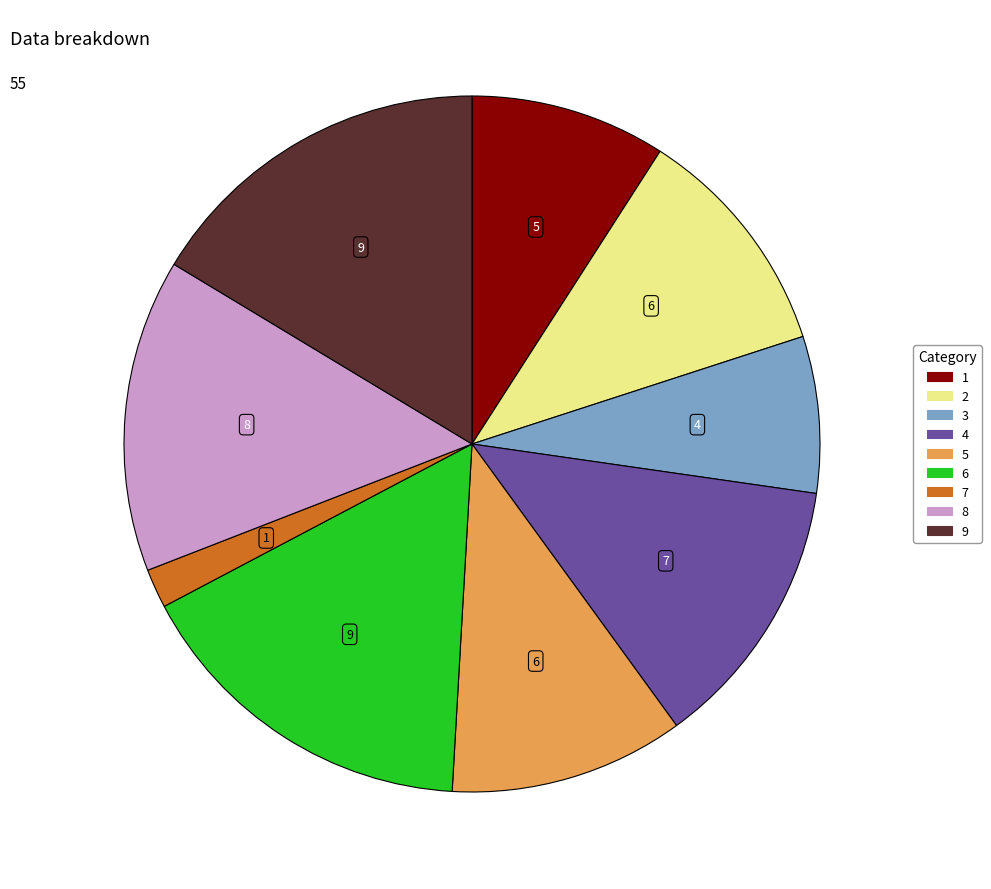

True or false: 1 accounts for 9% of the total.

True